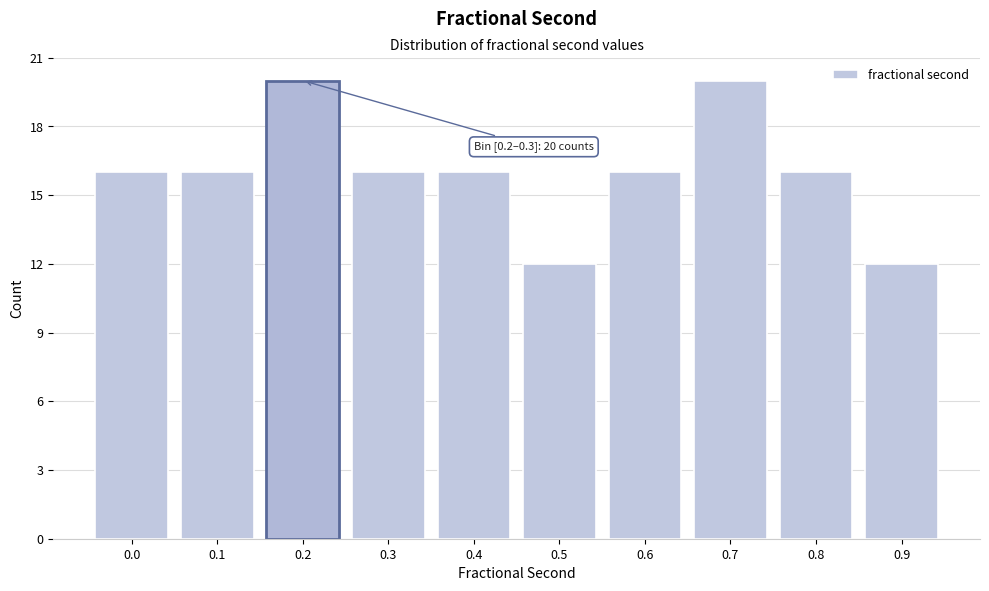

Reading left to right, extract all data points from this chart.

16	16	20	16	16	12	16	20	16	12